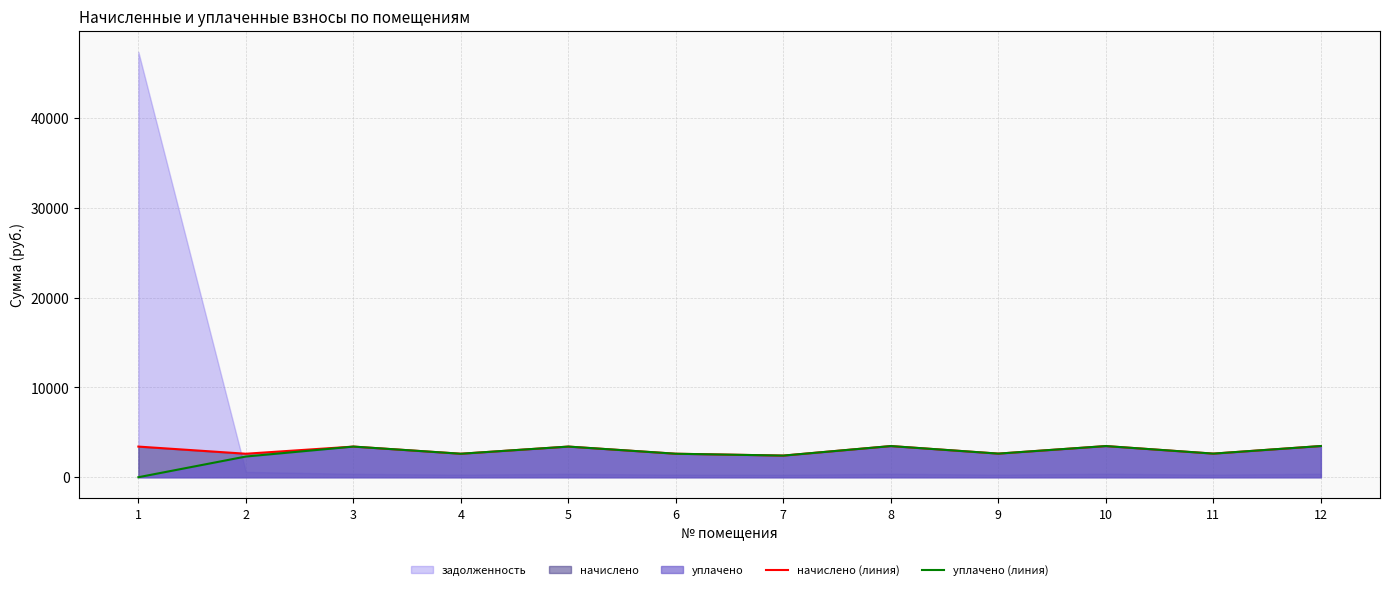

Where is the first local maximum for начислено (линия)?

3